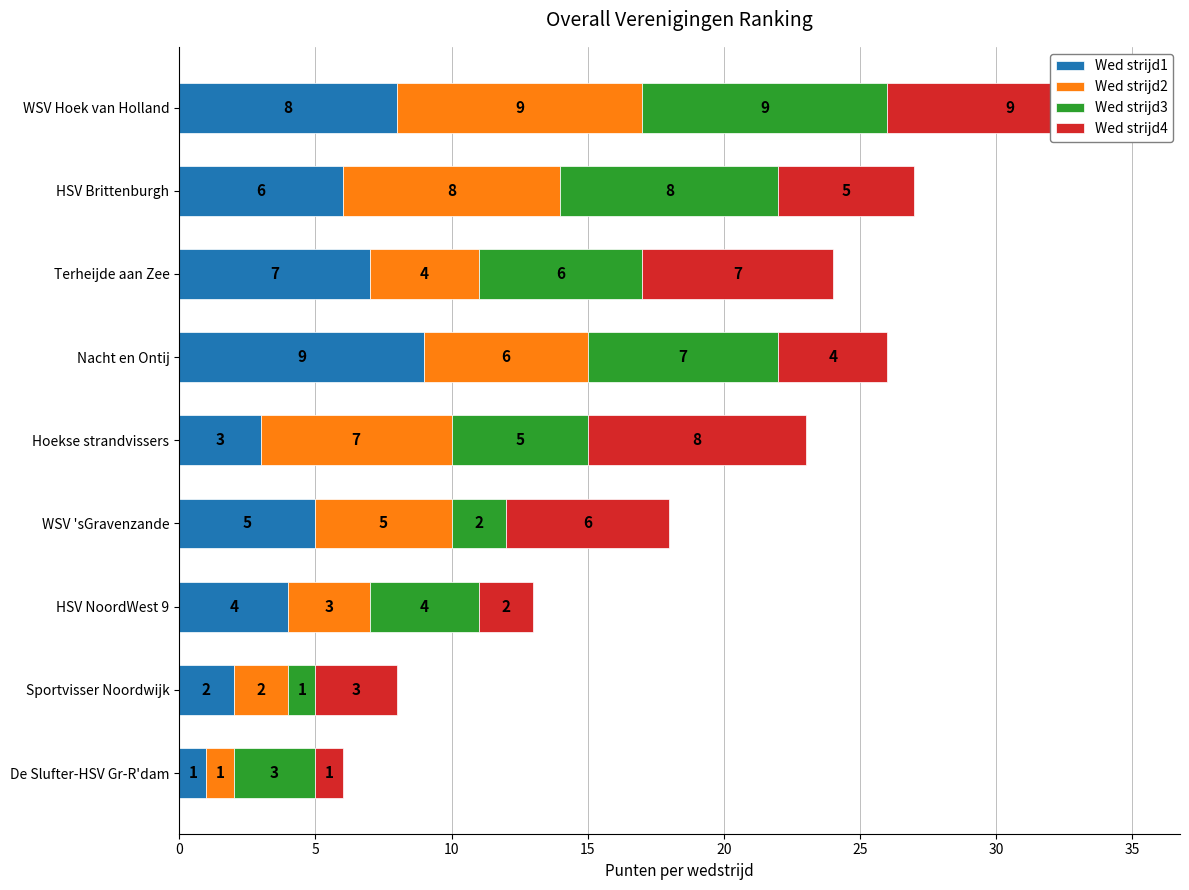

What is the value of the Wed strijd1 bar at the 2nd from the left?

2